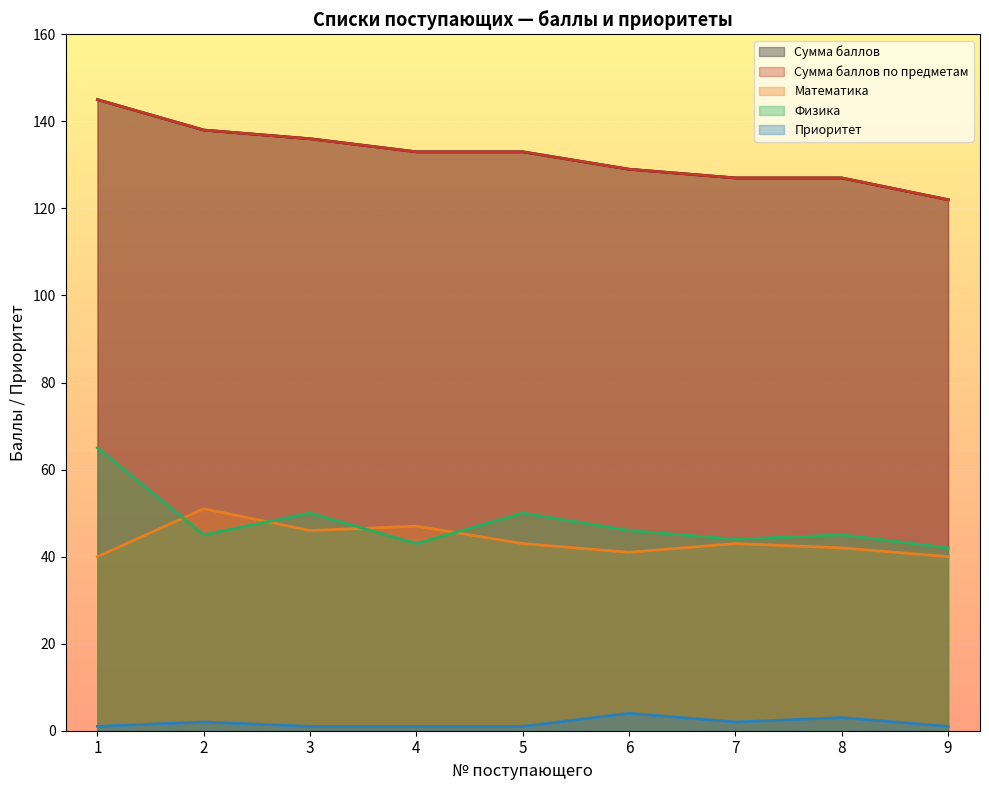

At 9, list the series in order from largest to smallest.

Сумма баллов, Сумма баллов по предметам, Физика, Математика, Приоритет